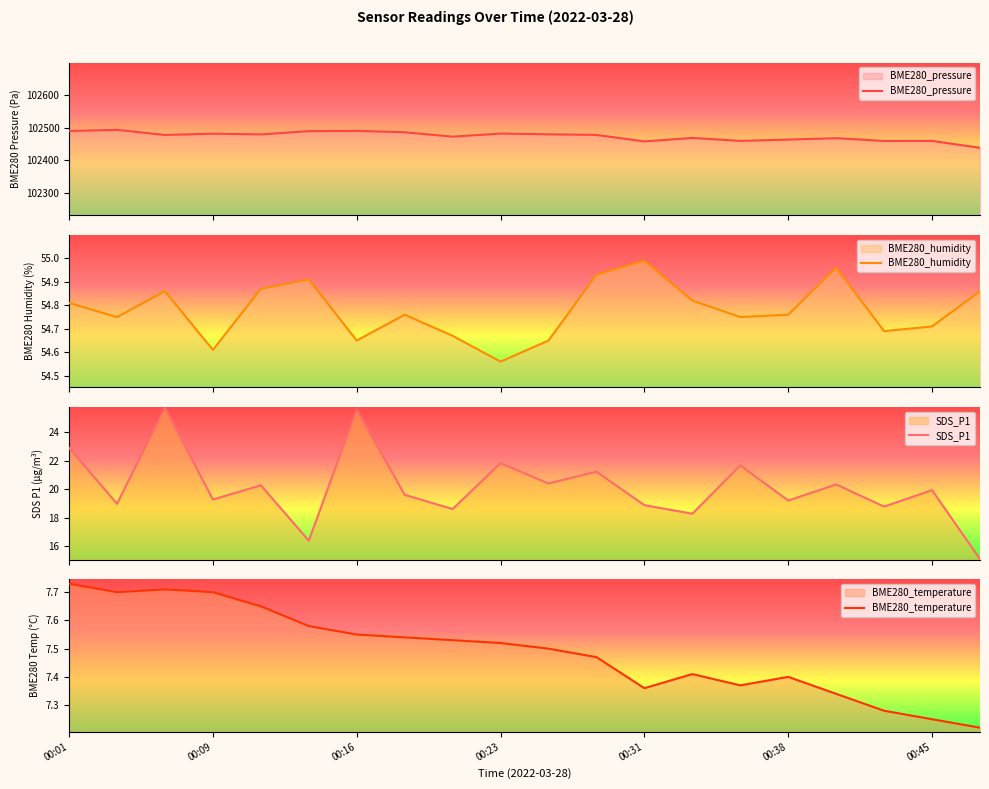

Is it true that BME280_temperature equals 11.7 at 00:38?

False